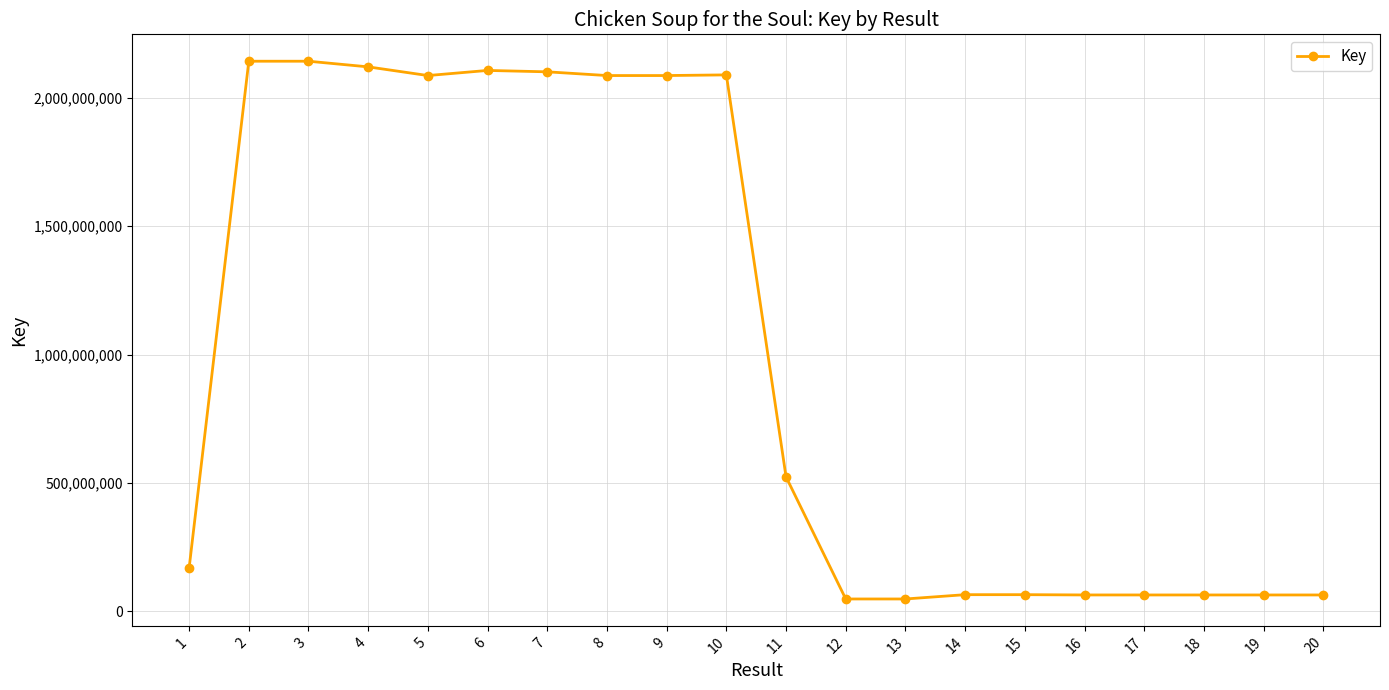

What is the maximum value shown in the chart?

2141463444